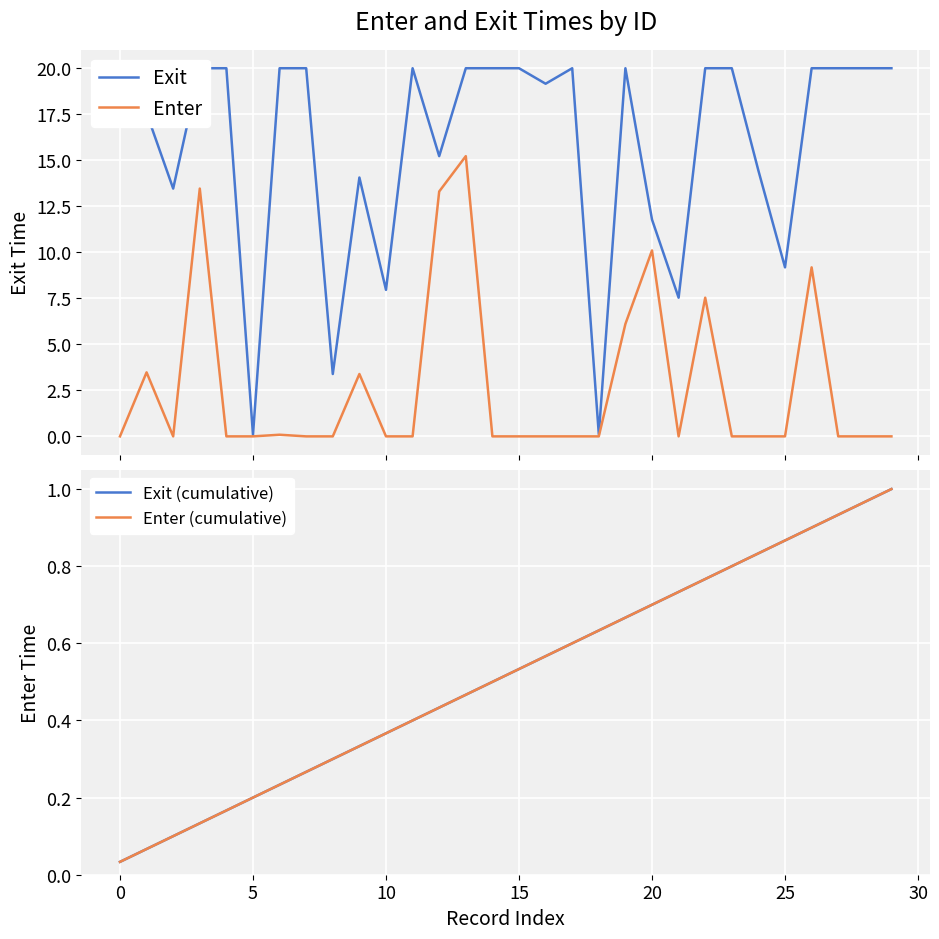

List the series in order of their peak value, lowest first.

Exit (cumulative), Enter (cumulative), Enter, Exit